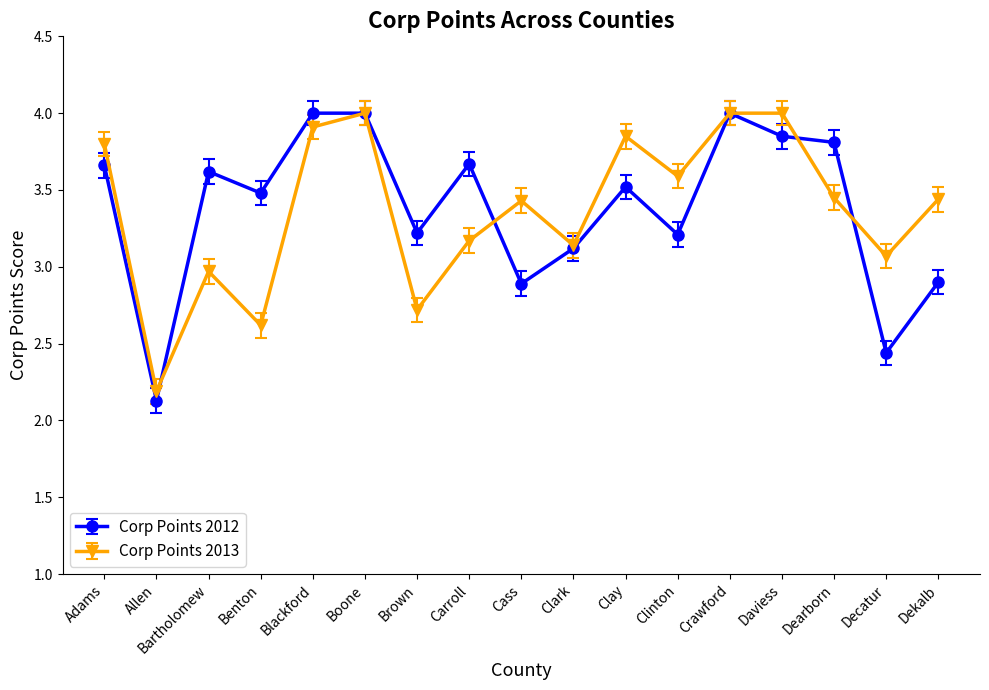

Is it true that Corp Points 2013 equals 3.4 at Dekalb?

True